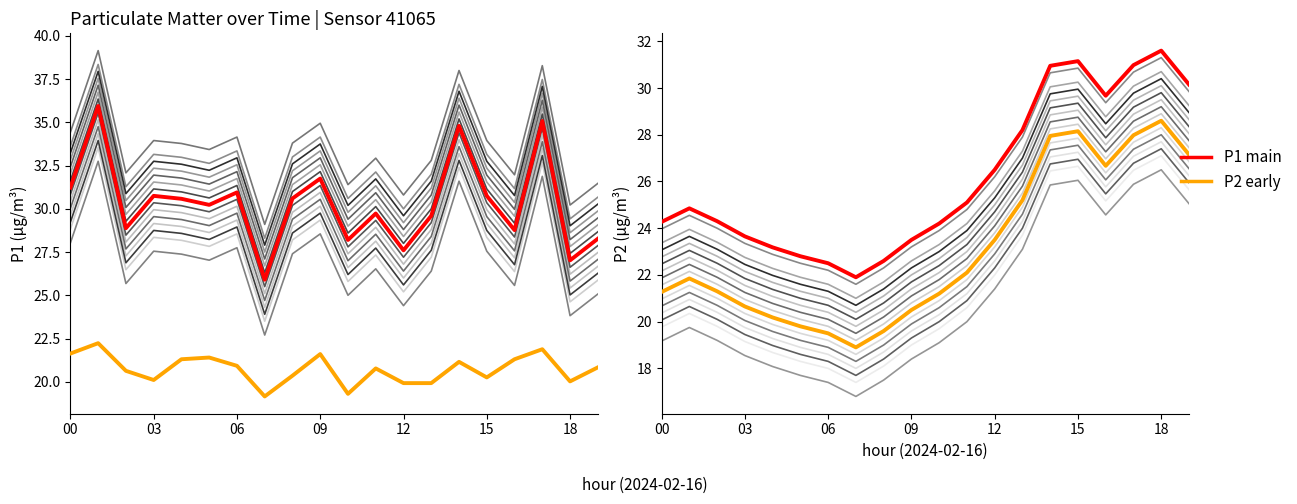

At how many categories does at least one series exceed 32?

3